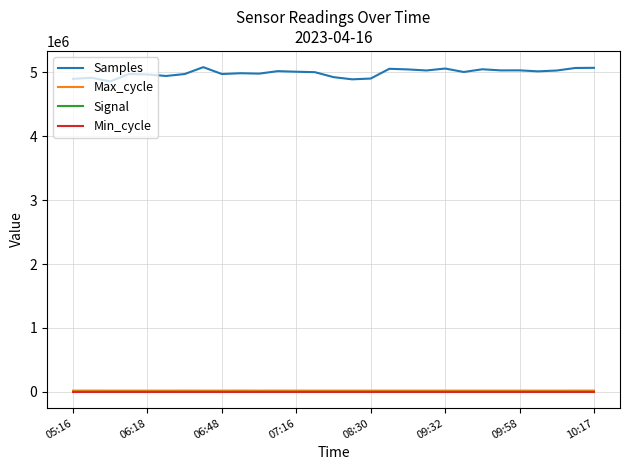

What is the lowest value of the Samples series?

4857147